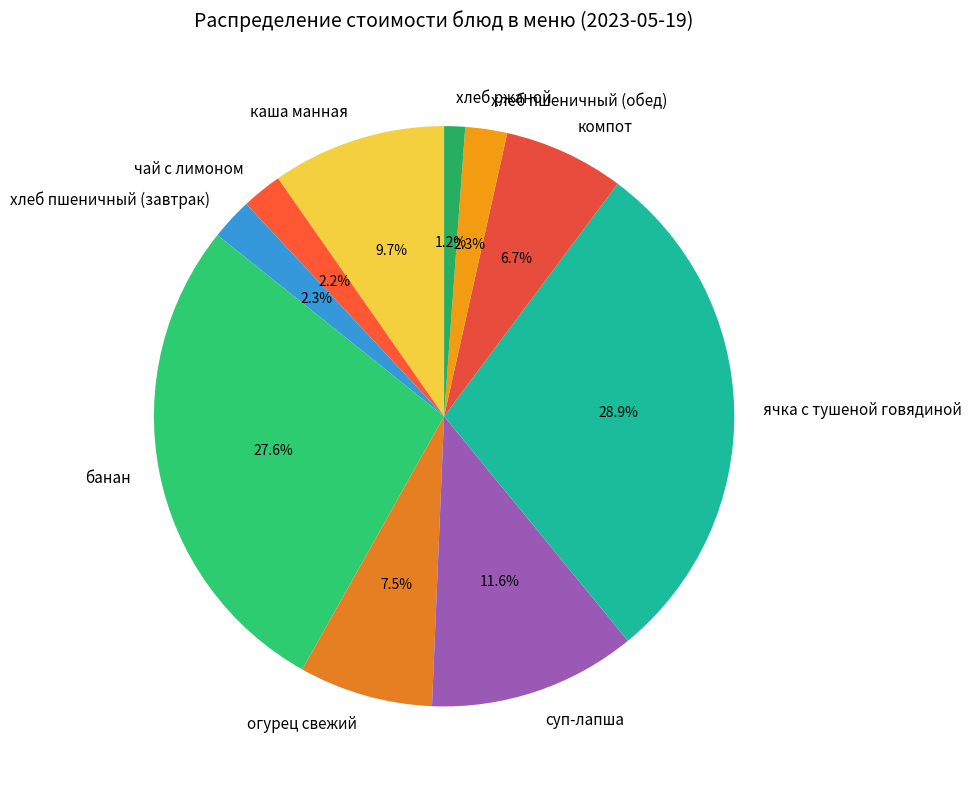

Which has a higher value, суп-лапша or хлеб пшеничный (обед)?

суп-лапша